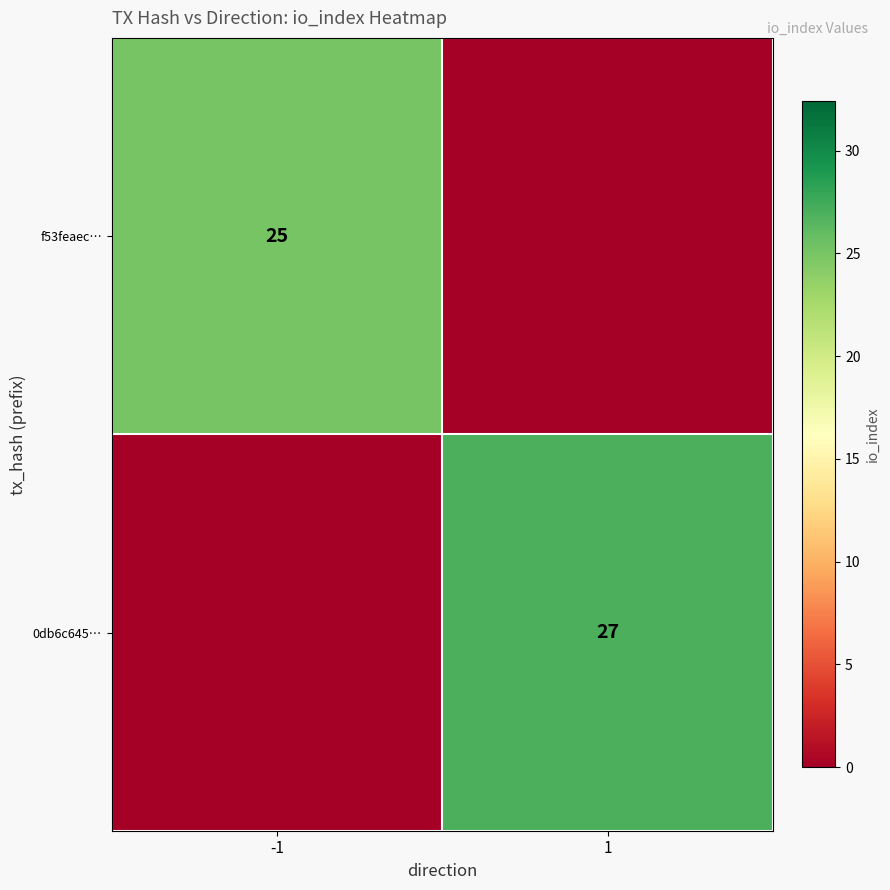

The value of 0db6c645… at 1 is 27. True or false?

True